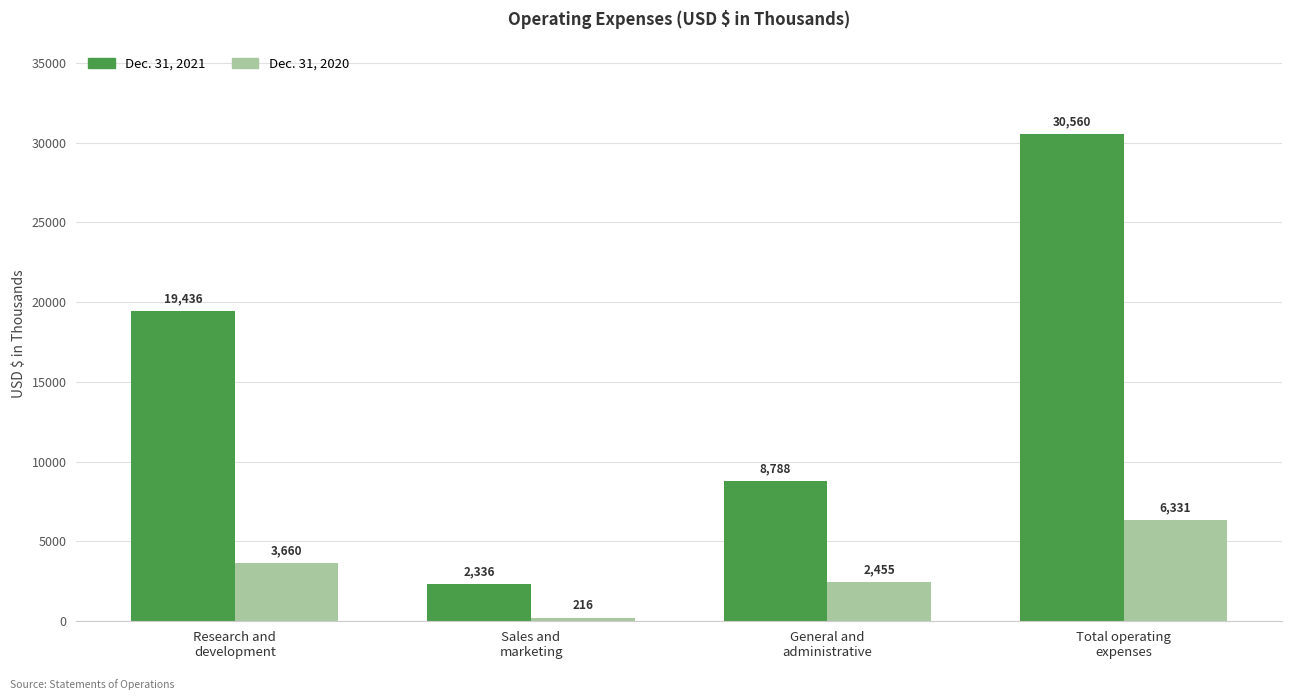

Is the value of Dec. 31, 2021 at Sales and
marketing greater than the value of Dec. 31, 2020 at Research and
development?

No